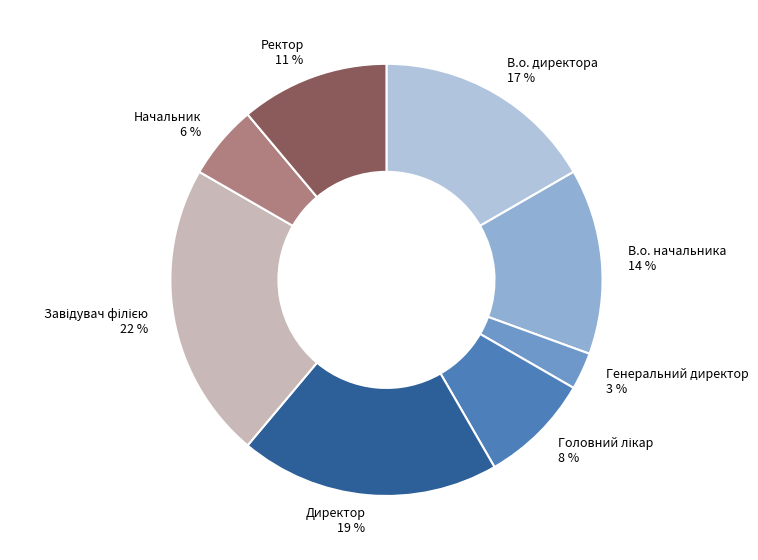

How many slices are in this pie chart?

8